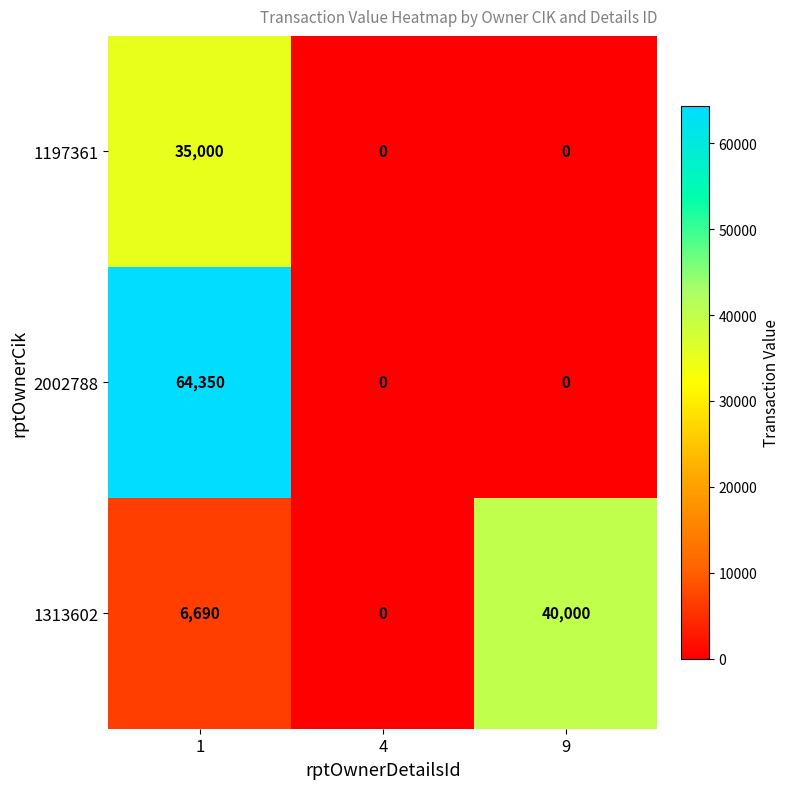

What is the average value of the 2002788 series?

21450